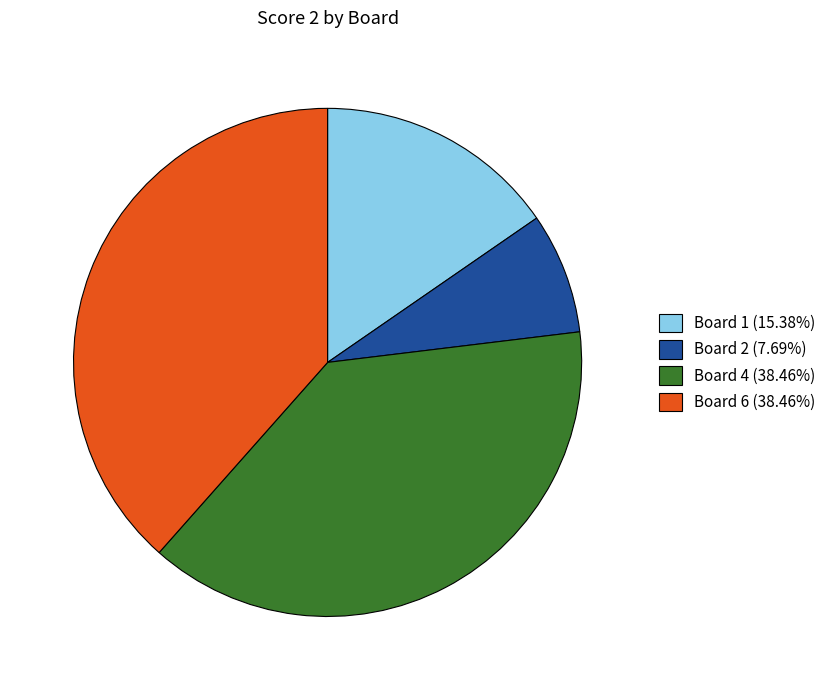

Does Board 6 (38.46%) represent more than half of the total?

No